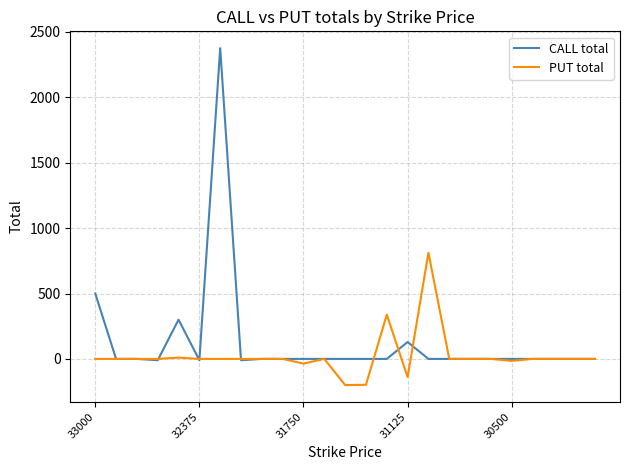

Which series has the widest spread of values?

CALL total